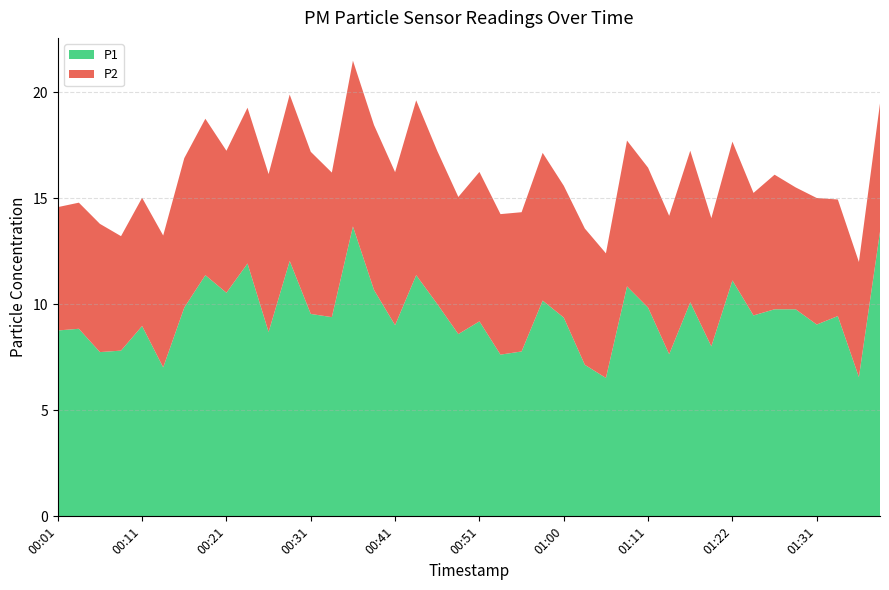

Reading left to right, list all the values displayed in this chart.

P1: 00:01=8.8	00:04=8.8	00:06=7.8	00:09=7.8	00:11=9.0	00:14=7.0	00:16=9.8	00:19=11.4	00:21=10.6	00:24=11.9	00:26=8.7	00:28=12.1	00:31=9.6	00:33=9.4	00:36=13.7	00:38=10.7	00:41=9.0	00:43=11.4	00:46=10.0	00:48=8.6	00:51=9.2	00:53=7.6	00:56=7.8	00:58=10.2	01:00=9.4	01:03=7.2	01:06=6.5	01:09=10.8	01:11=9.8	01:14=7.7	01:17=10.1	01:19=8.0	01:22=11.1	01:24=9.5	01:26=9.8	01:29=9.8	01:31=9.1	01:34=9.4	01:36=6.6	01:39=13.4
P2: 00:01=5.8	00:04=6.0	00:06=6.0	00:09=5.4	00:11=6.0	00:14=6.2	00:16=7.0	00:19=7.4	00:21=6.7	00:24=7.3	00:26=7.5	00:28=7.8	00:31=7.7	00:33=6.8	00:36=7.8	00:38=7.8	00:41=7.2	00:43=8.2	00:46=7.2	00:48=6.5	00:51=7.0	00:53=6.6	00:56=6.6	00:58=7.0	01:00=6.2	01:03=6.4	01:06=5.9	01:09=6.9	01:11=6.6	01:14=6.5	01:17=7.2	01:19=6.0	01:22=6.5	01:24=5.8	01:26=6.3	01:29=5.8	01:31=6.0	01:34=5.5	01:36=5.4	01:39=6.0